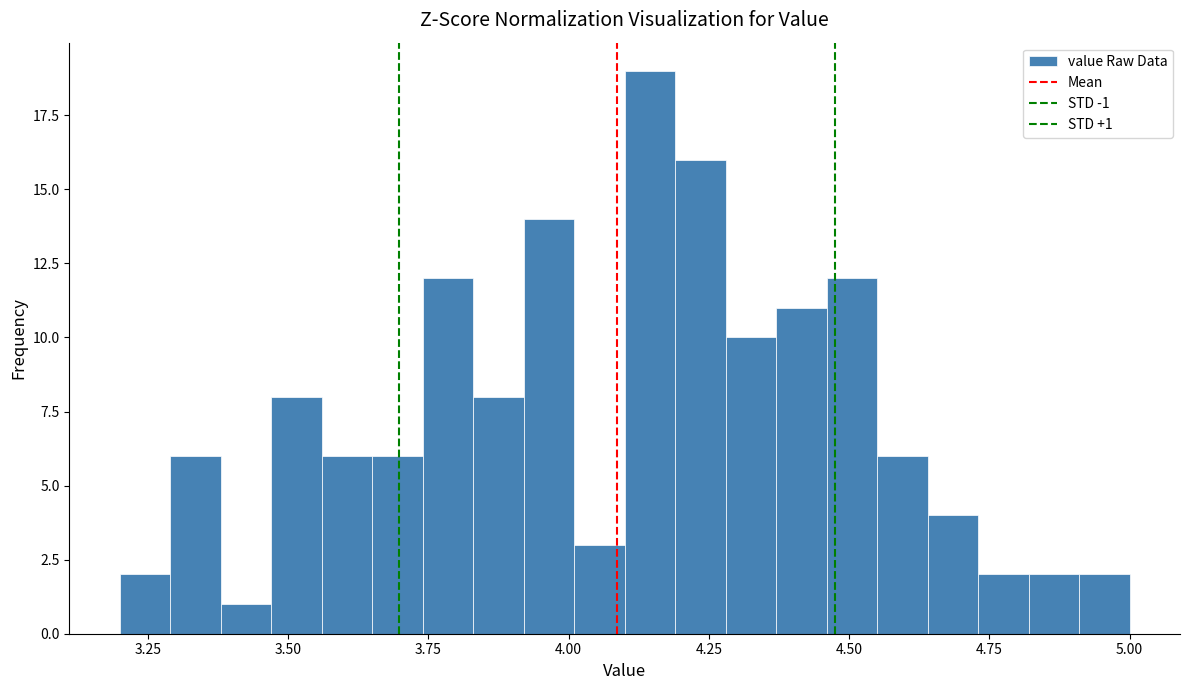

Read against the x-axis, roughly where is the centre of the tallest bar?

4.15